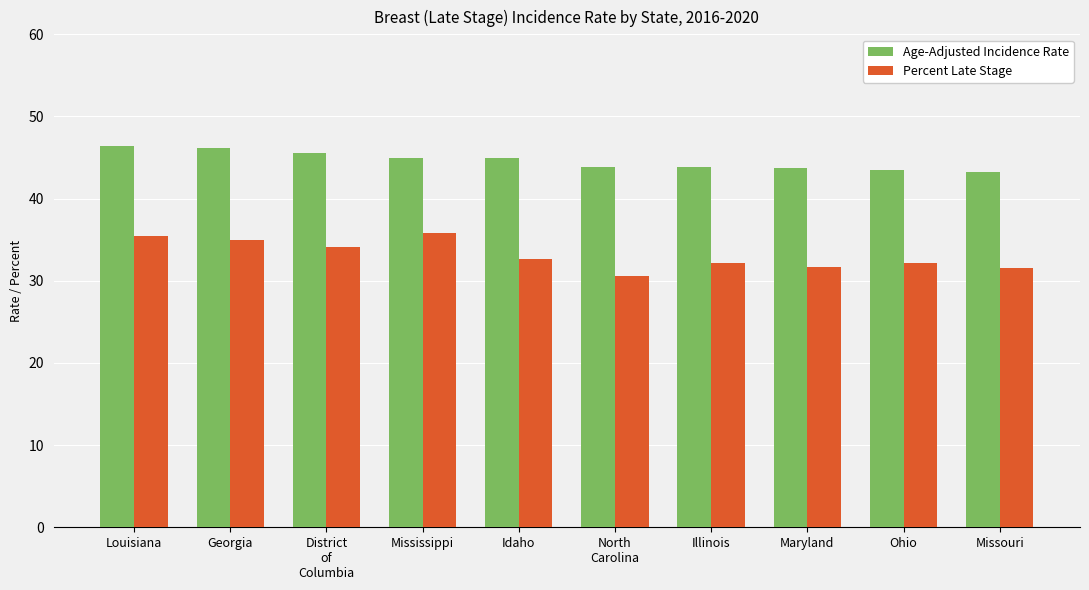

True or false: Percent Late Stage has a value of 30.6 at North
Carolina.

True